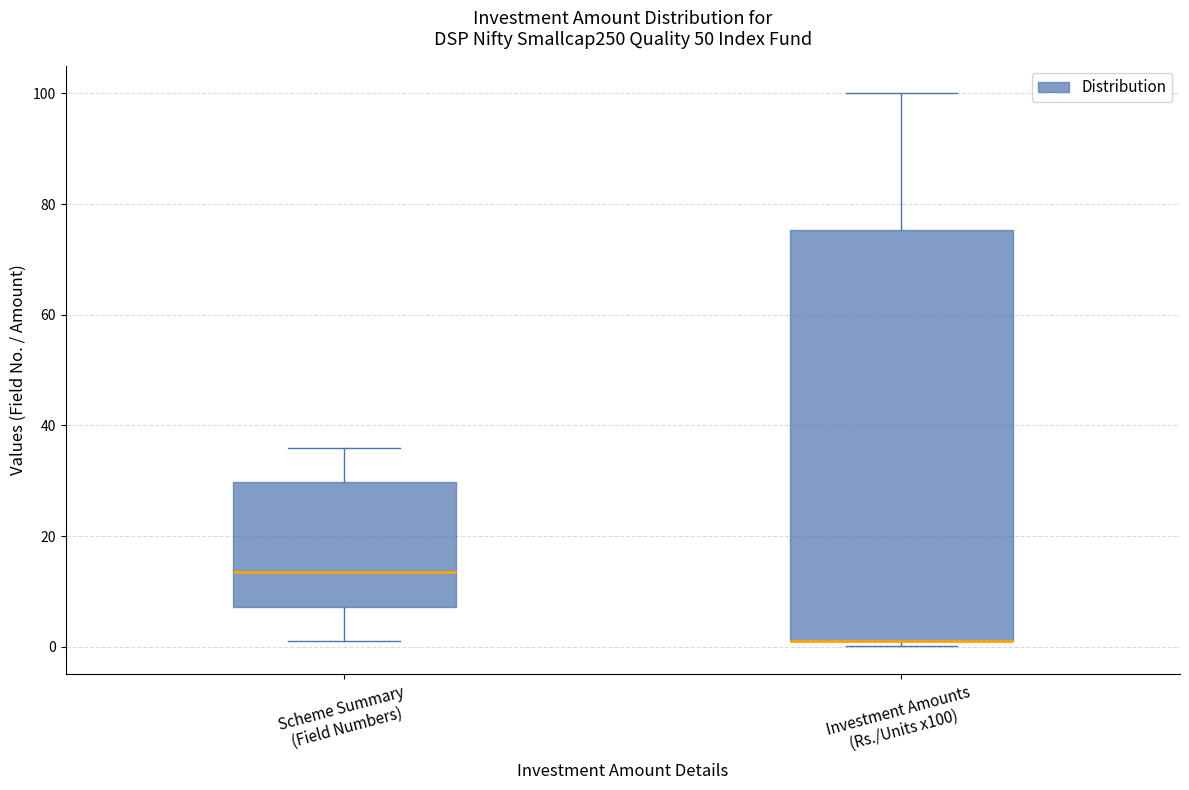

Reading left to right, transcribe this box plot: for each box, give where its median line is, the range the box spans, and where its two whiskers end, as read against the y-axis. The values are not printed on the chart, so give them approximately, as read against the axis.

Scheme Summary (Field Numbers): median 14, box 8 to 30, whiskers 2 to 36
Investment Amounts (Rs./Units x100): median 2 (drawn on the box's lower edge), box 2 to 76, whiskers 0 to 100